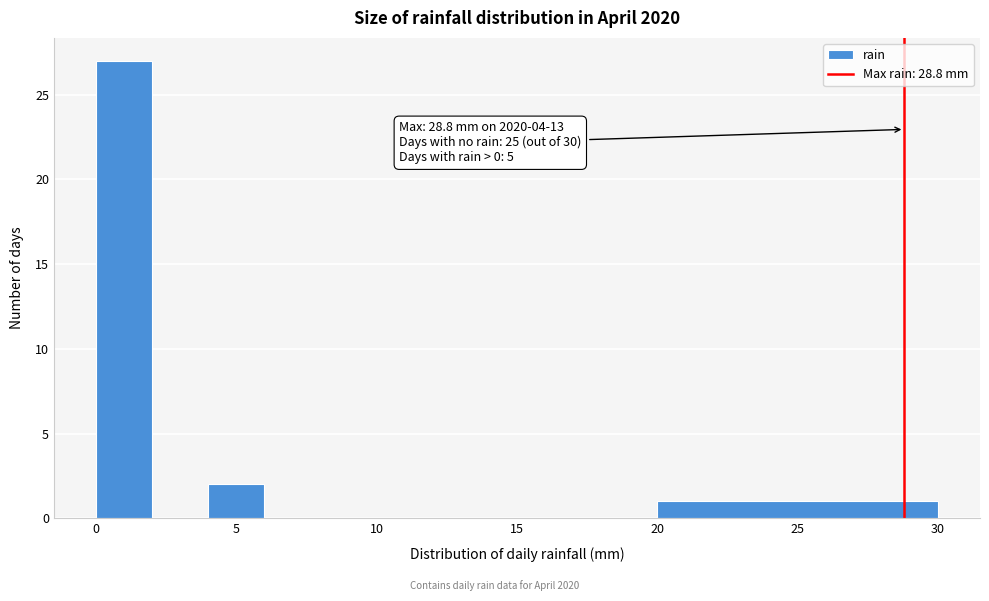

Which range on the x-axis has the tallest bar?

0 to 2